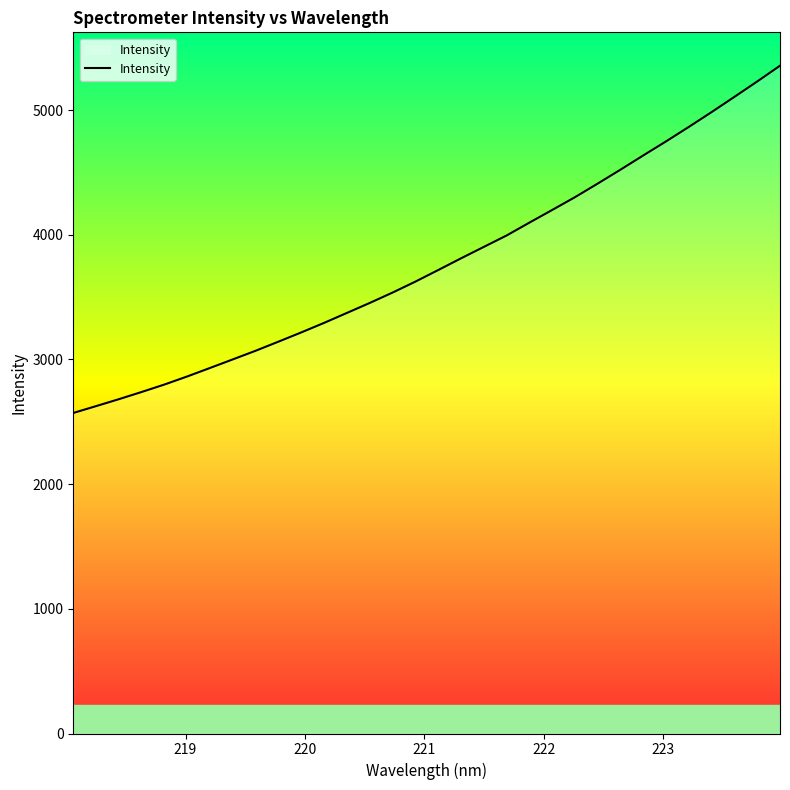

What is the maximum value shown in the chart?

5355.8